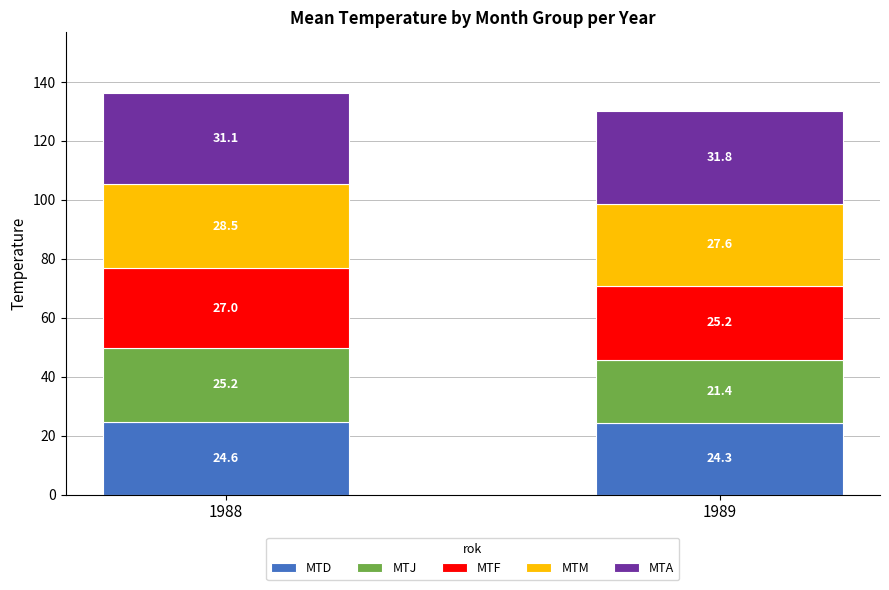

At which category is the sum across all series the highest?

1988